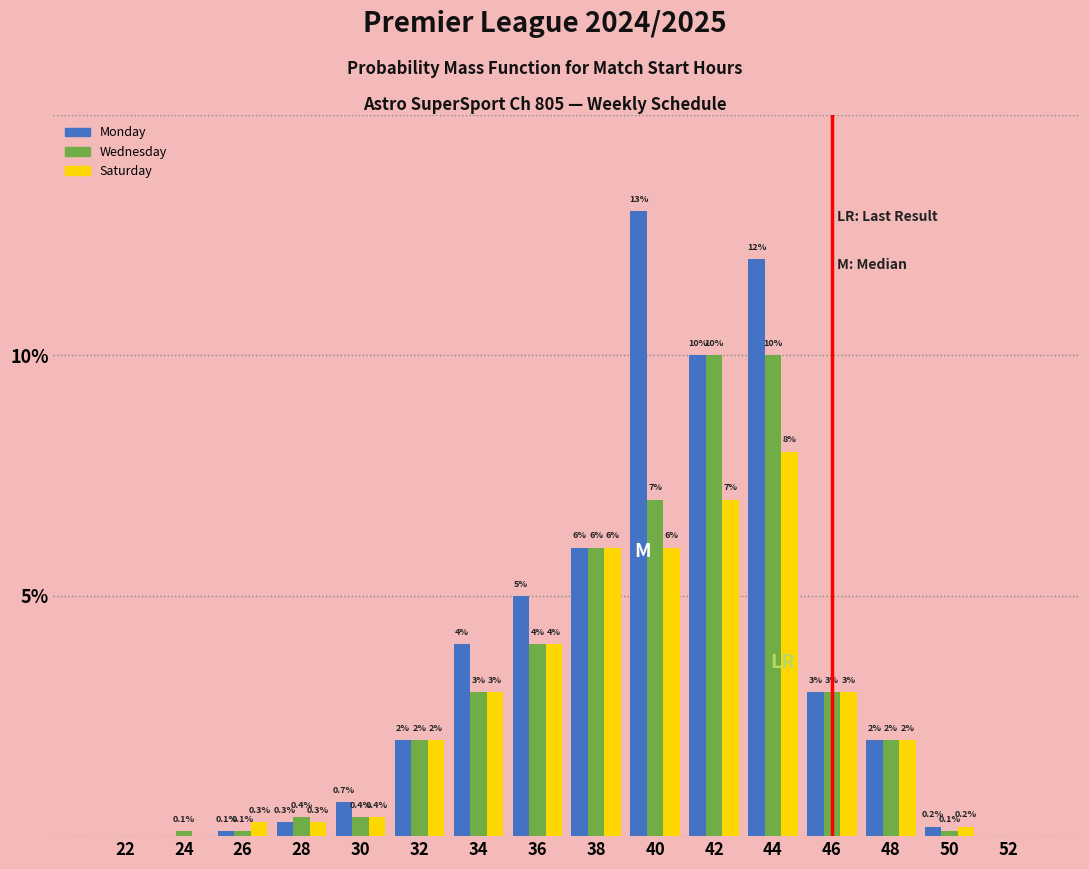

Reading left to right, list all the values displayed in this chart.

Monday: 22=0.0	24=0.0	26=0.1	28=0.3	30=0.7	32=2.0	34=4.0	36=5.0	38=6.0	40=13.0	42=10.0	44=12.0	46=3.0	48=2.0	50=0.2	52=0.0
Wednesday: 22=0.0	24=0.1	26=0.1	28=0.4	30=0.4	32=2.0	34=3.0	36=4.0	38=6.0	40=7.0	42=10.0	44=10.0	46=3.0	48=2.0	50=0.1	52=0.0
Saturday: 22=0.0	24=0.0	26=0.3	28=0.3	30=0.4	32=2.0	34=3.0	36=4.0	38=6.0	40=6.0	42=7.0	44=8.0	46=3.0	48=2.0	50=0.2	52=0.0